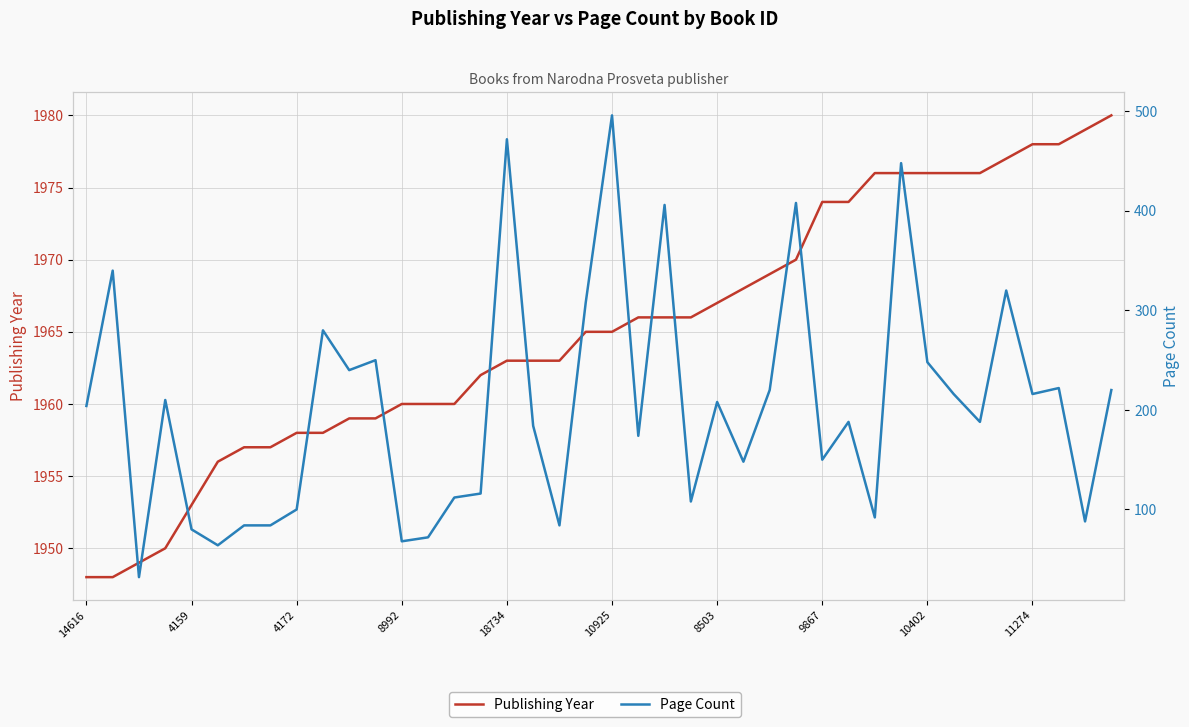

Count the number of data series in this chart.

2